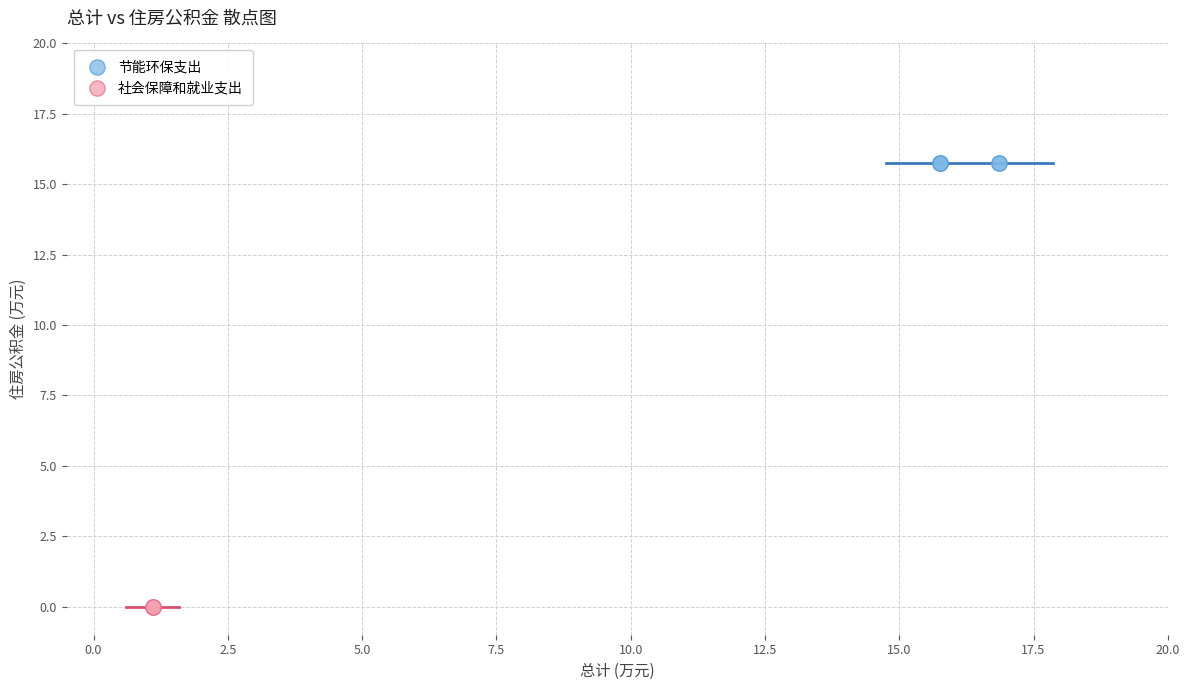

Which series reaches the minimum Y coordinate?

社会保障和就业支出